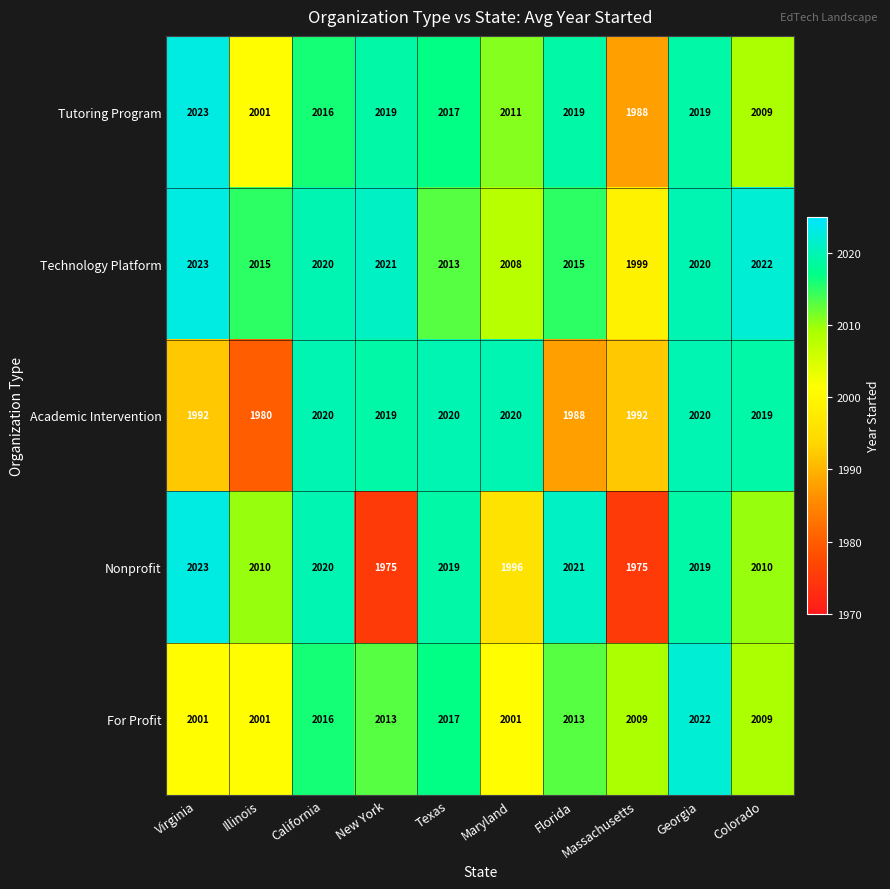

At how many categories does at least one series exceed 1992?

10